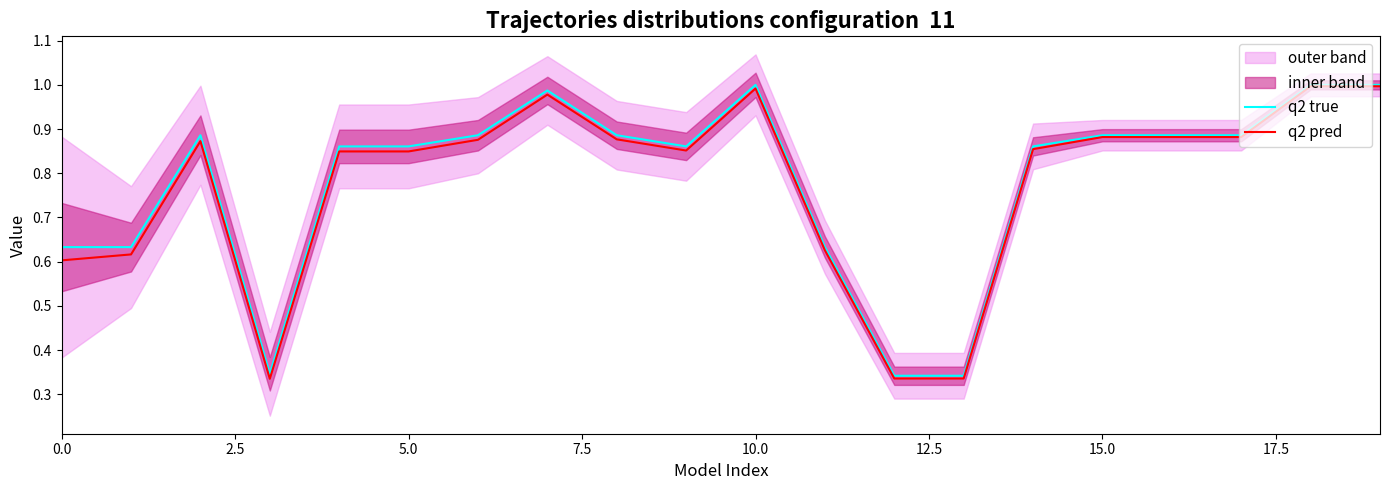

How many interior local valleys does the q2 pred series have?

2